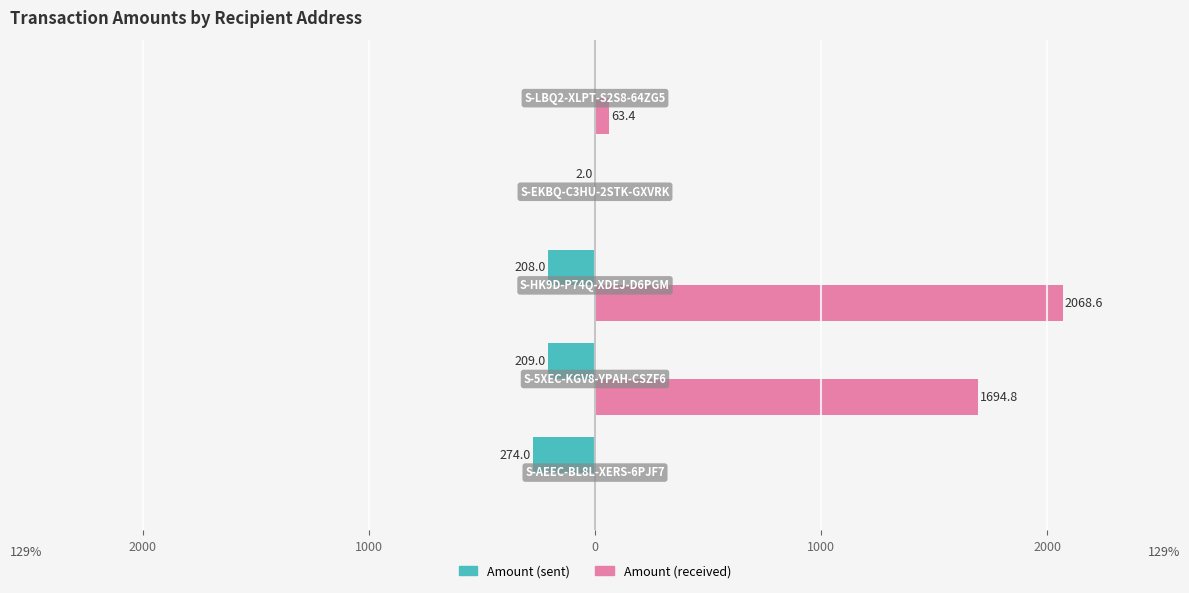

What are all the series names shown in the legend?

Amount (sent), Amount (received)